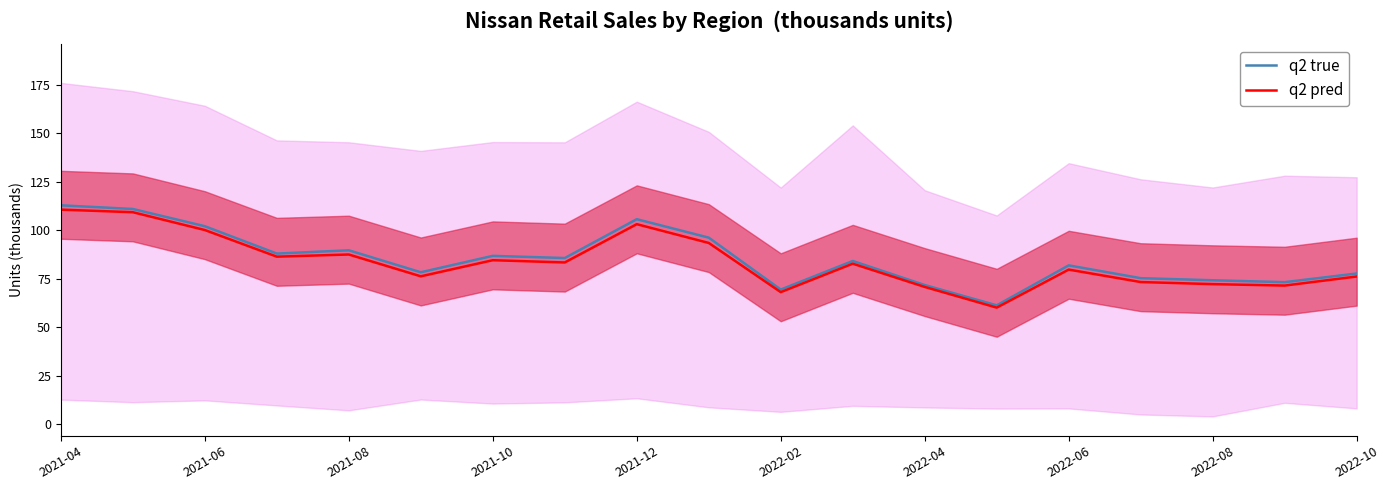

How many interior local peaks does the q2 true series have?

5